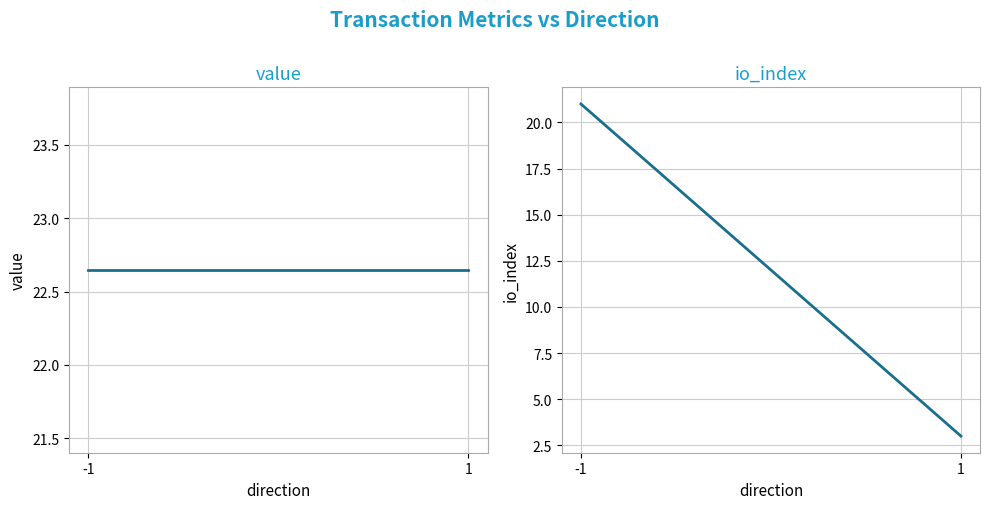

List the labels in order of value value, smallest first.

-1, 1